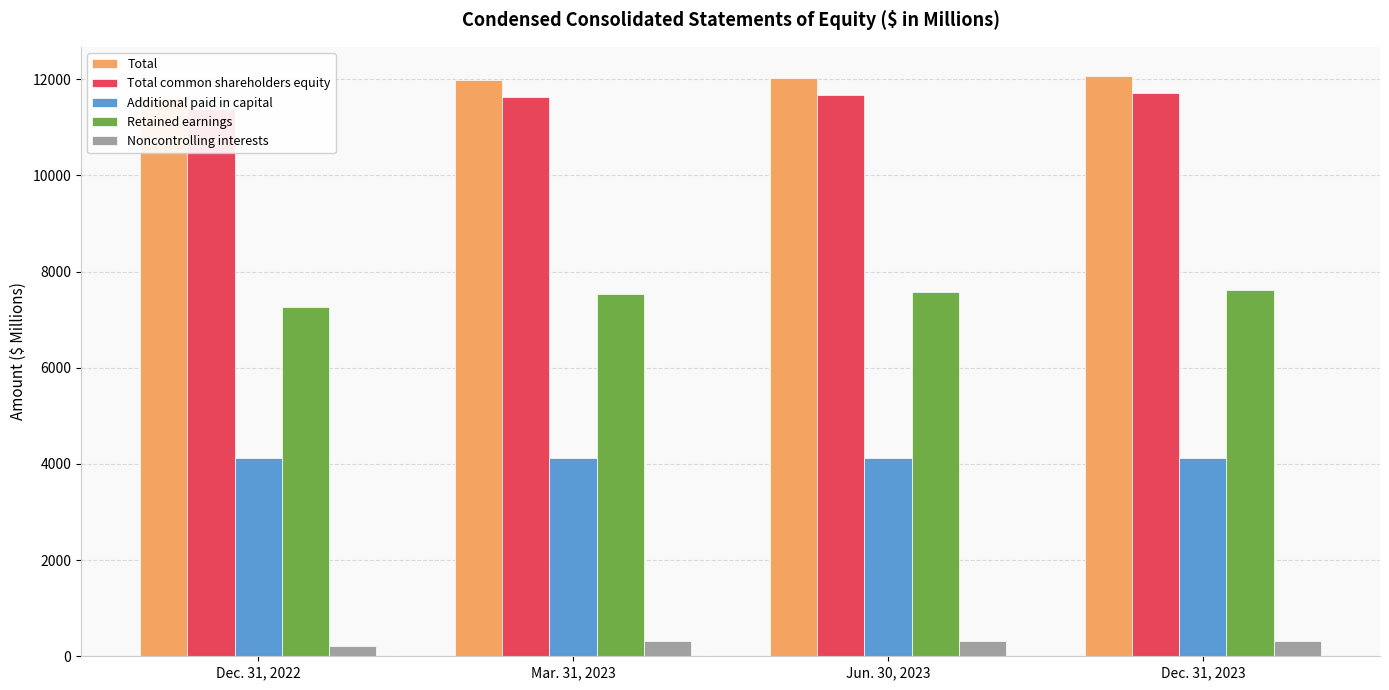

Which series has the largest total across all categories?

Total